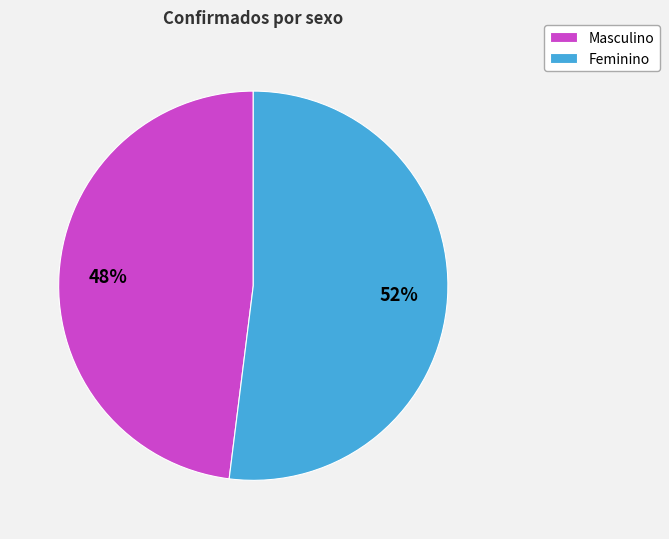

Which slice is the smallest?

Masculino